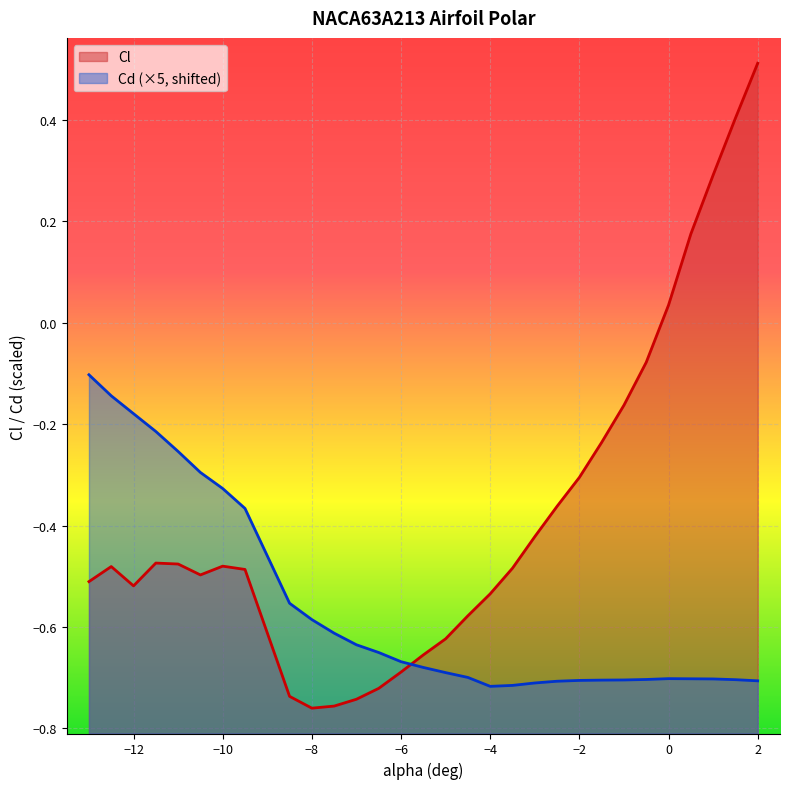

Does the chart display data point markers on the line(s)?

No